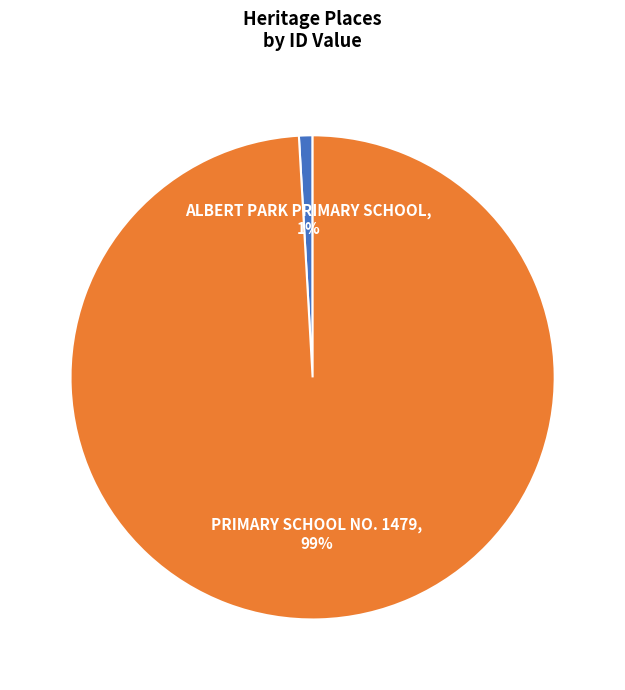

How many segments does this pie chart have?

2